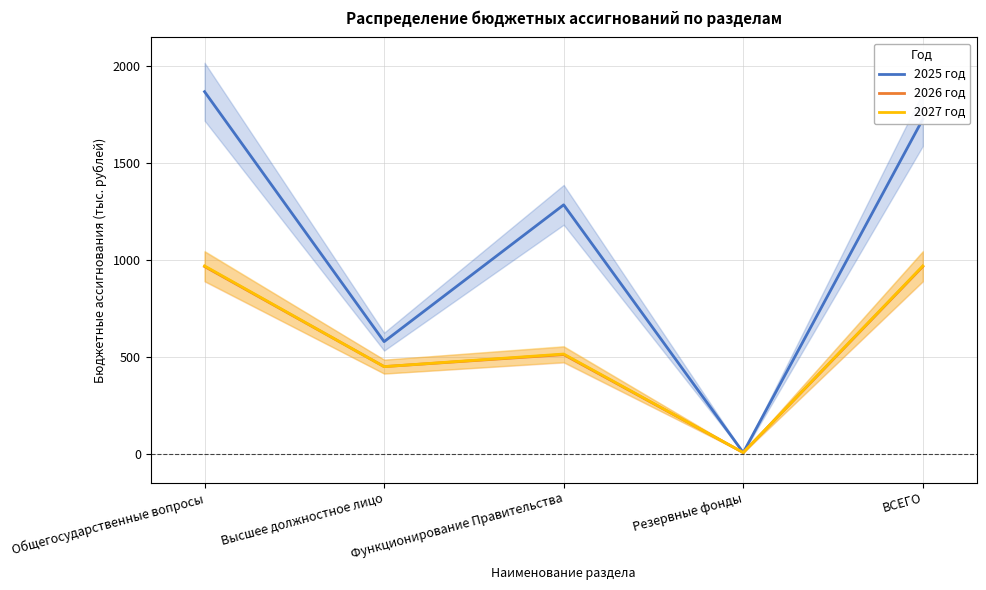

Reading left to right, extract all data points from this chart.

2025 год: 1869.4	578.1	1284.9	5.0	1727.2
2026 год: 966.2	449.1	511.2	5.0	966.2
2027 год: 969.1	449.1	514.1	5.0	969.1